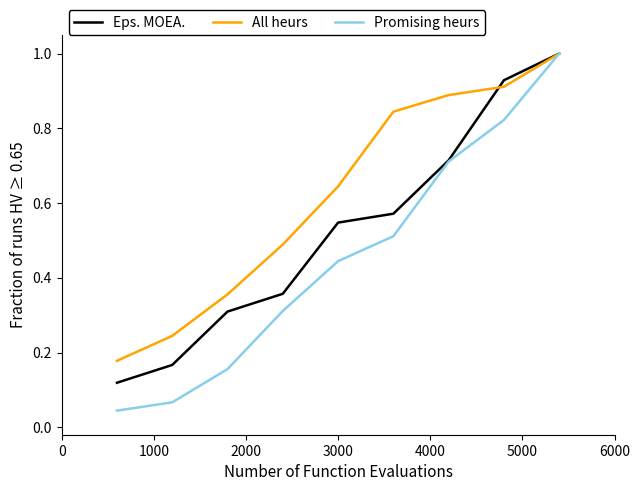

What are all the series names shown in the legend?

Eps. MOEA., All heurs, Promising heurs